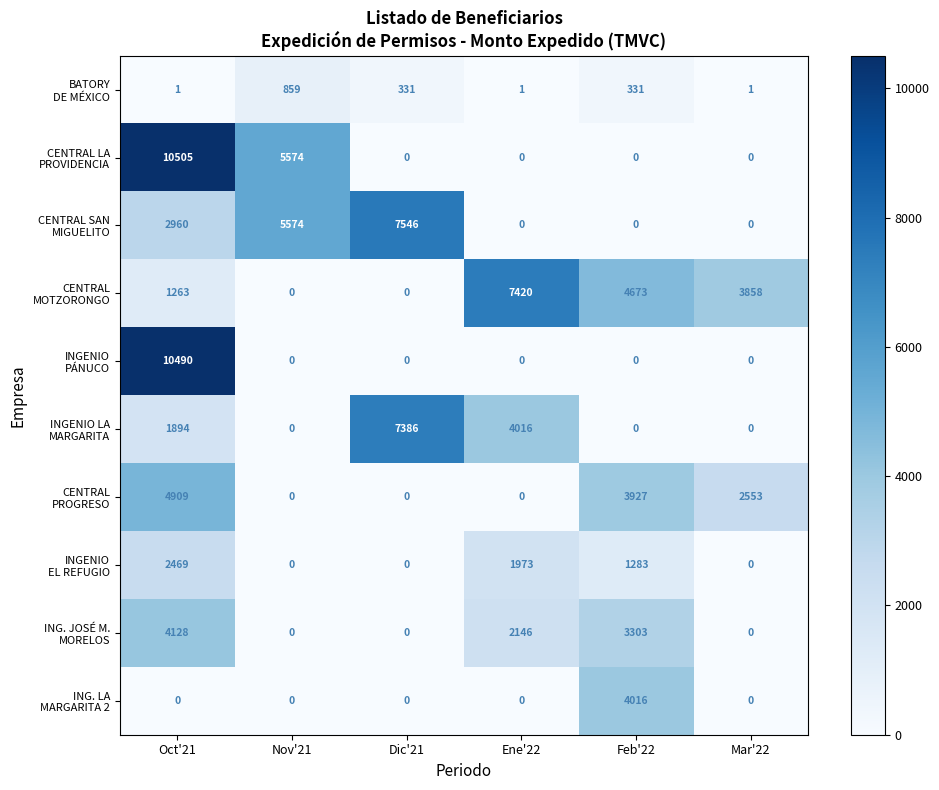

At how many categories does at least one series exceed 5572?

4